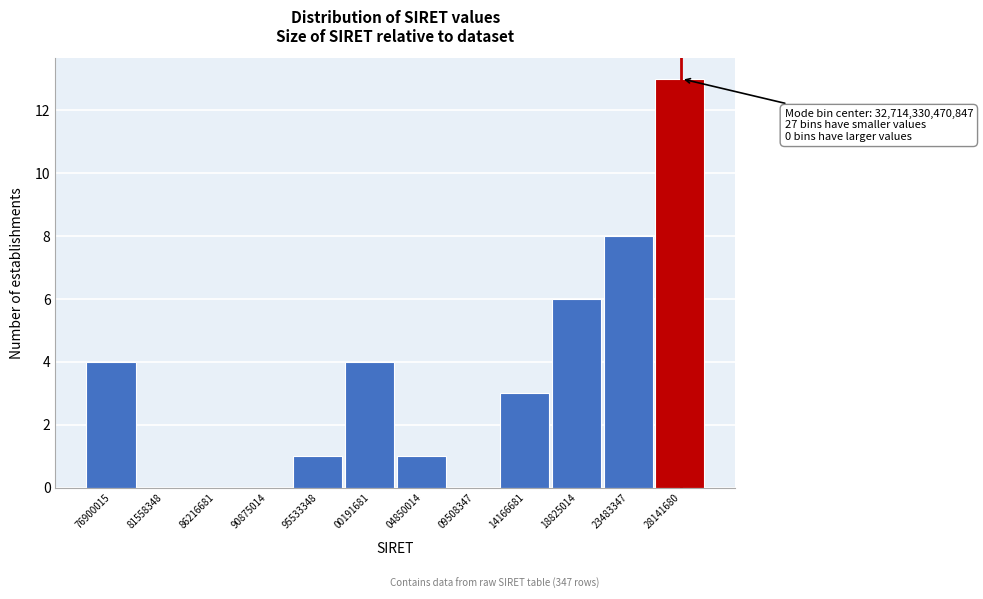

Reading left to right, transcribe all the data shown in this chart.

76900015=4	81558348=0	86216681=0	90875014=0	95533348=1	00191681=4	04850014=1	09508347=0	14166681=3	18825014=6	23483347=8	28141680=13